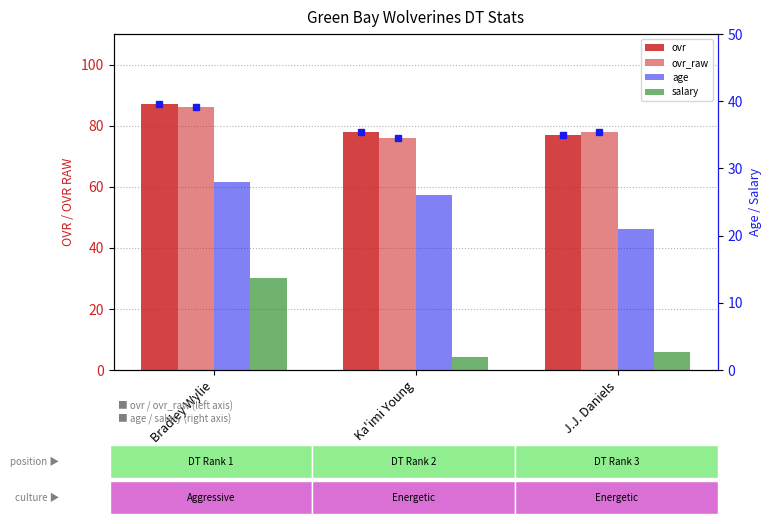

Count the number of categories in the chart.

3